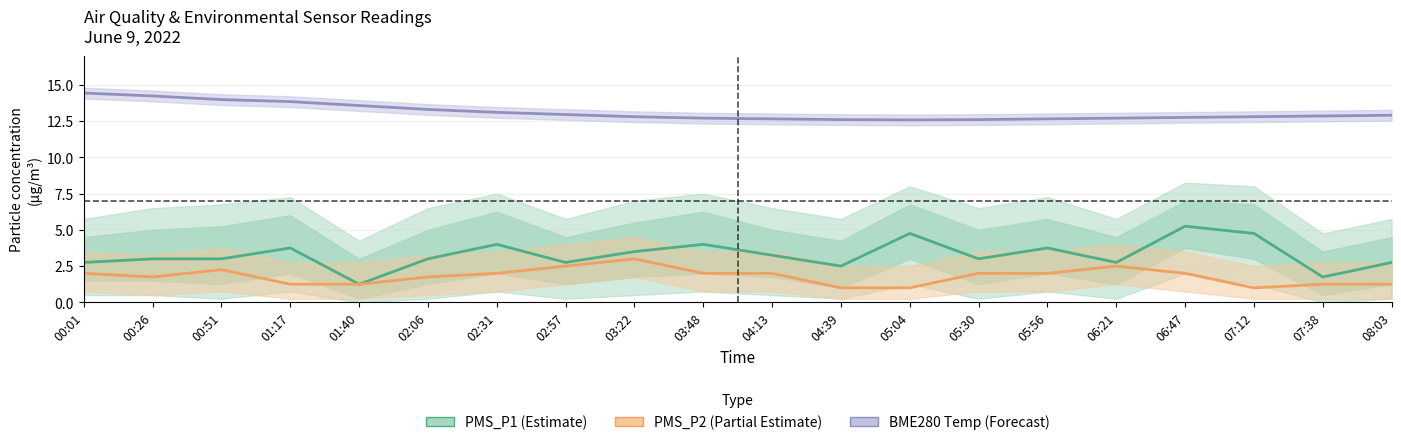

The value of PMS_P2 (Partial Estimate) at 02:57 is 2.5. True or false?

True